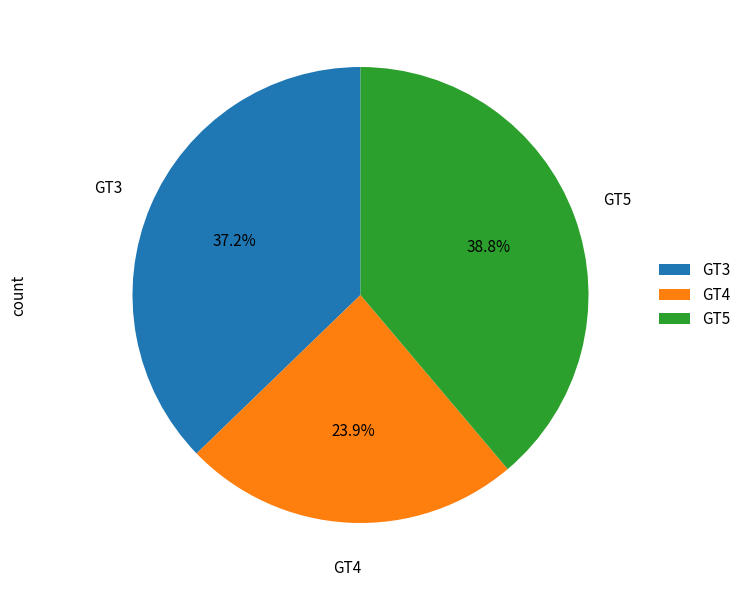

Is GT5 the majority of the pie?

No